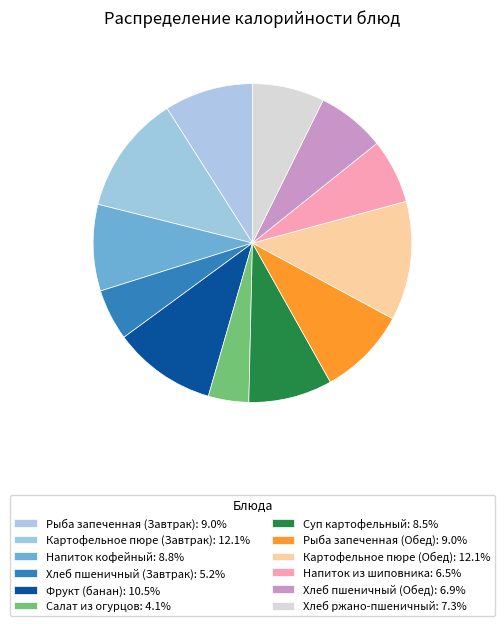

Count the number of slices in the pie.

12